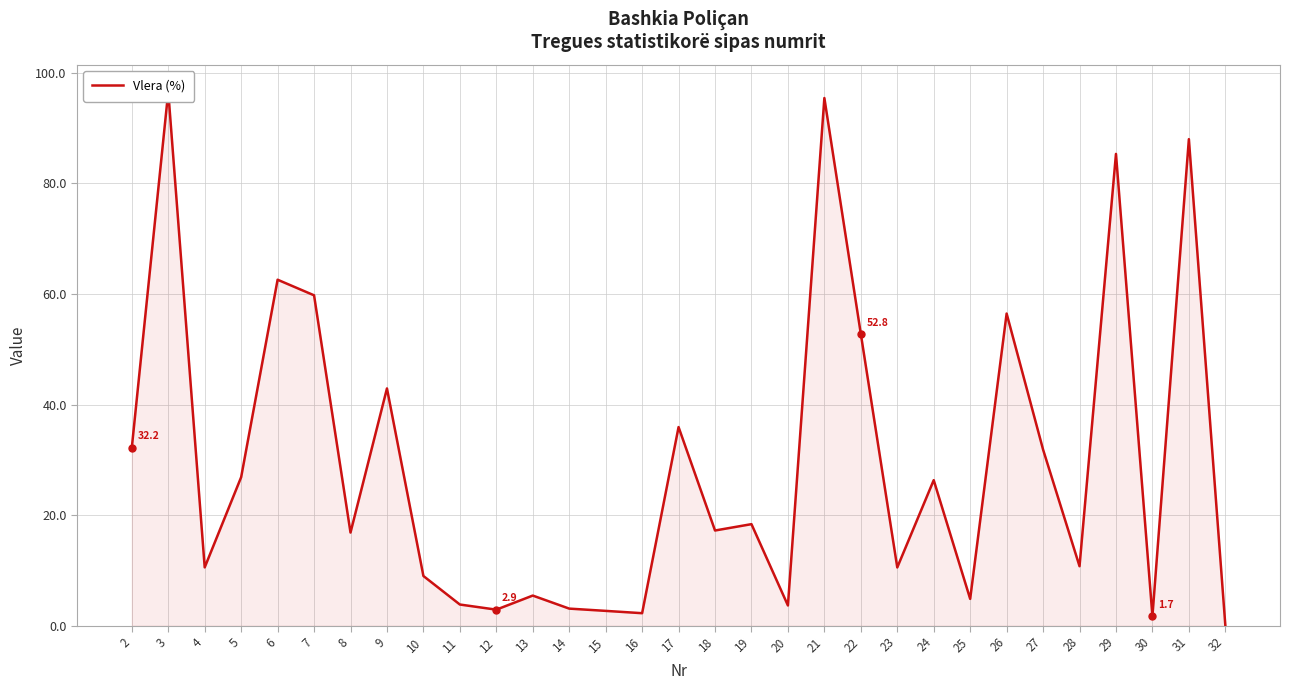

Reading left to right, what are all the values shown in this chart?

2=32.2	3=96.6	4=10.6	5=26.9	6=62.6	7=59.8	8=16.9	9=42.9	10=9.0	11=3.8	12=2.9	13=5.5	14=3.1	15=2.7	16=2.3	17=35.9	18=17.2	19=18.4	20=3.7	21=95.5	22=52.8	23=10.5	24=26.3	25=4.8	26=56.5	27=31.9	28=10.8	29=85.3	30=1.7	31=88.0	32=0.1